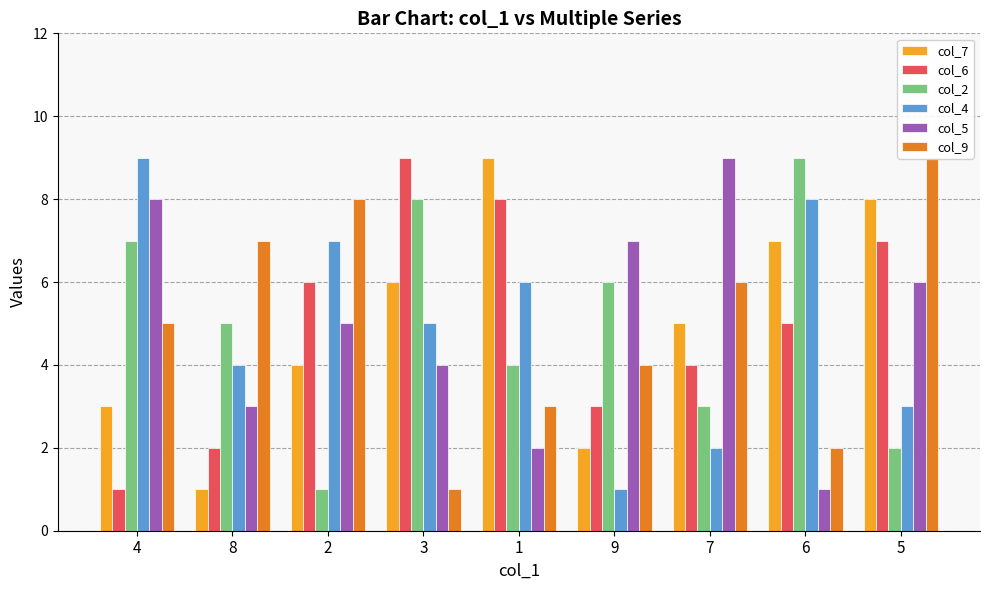

True or false: col_9 has a value of 2 at 3.

False